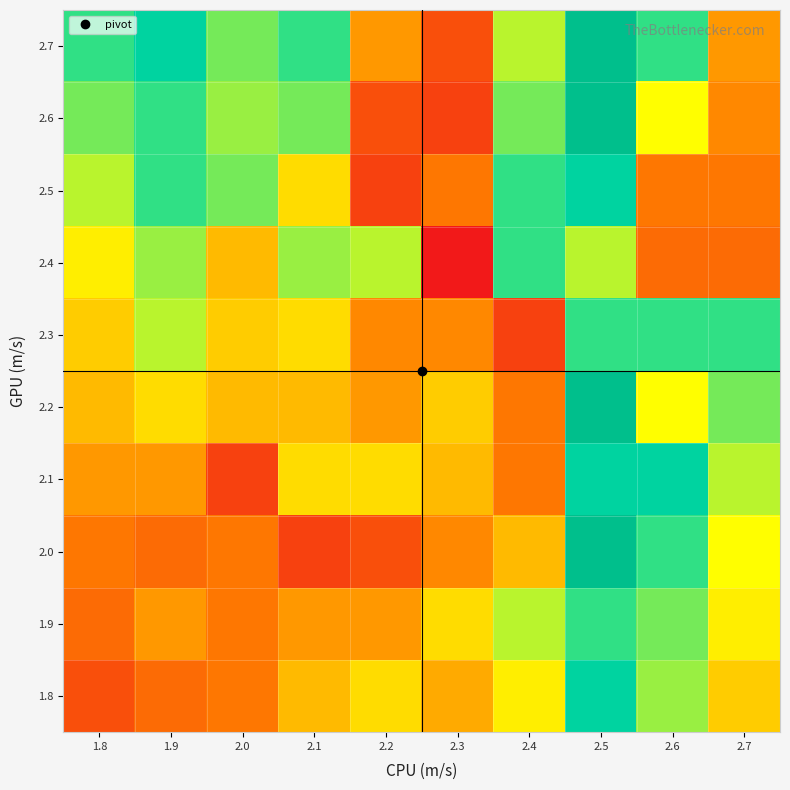

Reading left to right, extract all data points from this chart.

1.8: 1.8=2.2	1.9=2.4	2.0=2.5	2.1=2.9	2.2=3.1	2.3=2.8	2.4=3.2	2.5=4.2	2.6=3.6	2.7=3.0
1.9: 1.8=2.4	1.9=2.7	2.0=2.5	2.1=2.7	2.2=2.7	2.3=3.1	2.4=3.5	2.5=3.9	2.6=3.7	2.7=3.2
2.0: 1.8=2.5	1.9=2.4	2.0=2.5	2.1=2.1	2.2=2.2	2.3=2.6	2.4=2.9	2.5=4.8	2.6=3.9	2.7=3.3
2.1: 1.8=2.7	1.9=2.7	2.0=2.1	2.1=3.1	2.2=3.1	2.3=2.9	2.4=2.5	2.5=4.2	2.6=4.2	2.7=3.5
2.2: 1.8=2.9	1.9=3.1	2.0=2.9	2.1=2.9	2.2=2.7	2.3=3.0	2.4=2.5	2.5=4.8	2.6=3.3	2.7=3.7
2.3: 1.8=3.0	1.9=3.5	2.0=3.0	2.1=3.1	2.2=2.6	2.3=2.6	2.4=2.1	2.5=3.9	2.6=3.9	2.7=3.9
2.4: 1.8=3.2	1.9=3.6	2.0=2.9	2.1=3.6	2.2=3.5	2.3=1.8	2.4=3.9	2.5=3.5	2.6=2.4	2.7=2.4
2.5: 1.8=3.5	1.9=3.9	2.0=3.7	2.1=3.1	2.2=2.1	2.3=2.5	2.4=3.9	2.5=4.2	2.6=2.5	2.7=2.5
2.6: 1.8=3.7	1.9=3.9	2.0=3.6	2.1=3.7	2.2=2.2	2.3=2.1	2.4=3.7	2.5=4.8	2.6=3.3	2.7=2.6
2.7: 1.8=3.9	1.9=4.2	2.0=3.7	2.1=3.9	2.2=2.7	2.3=2.2	2.4=3.5	2.5=4.8	2.6=3.9	2.7=2.7